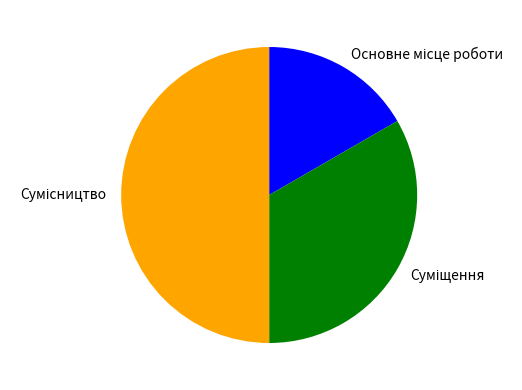

To the nearest percent, what is the average slice percentage?

33%